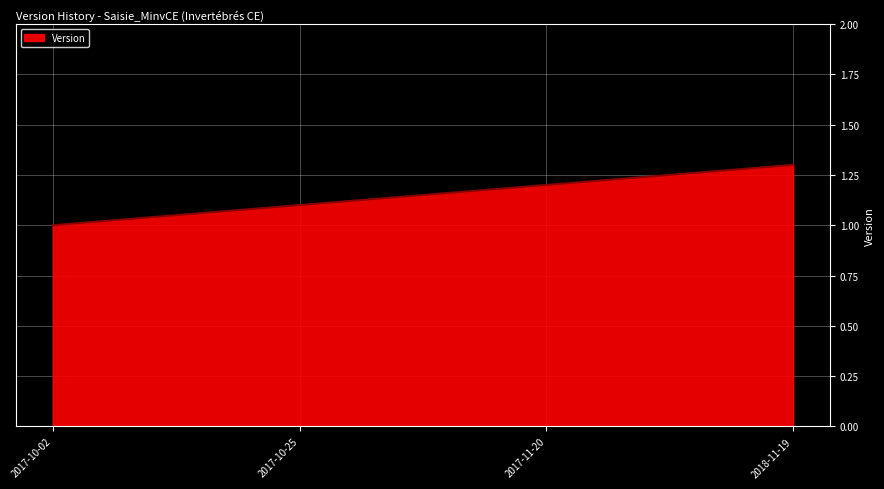

What position from the right is 2017-11-20?

2